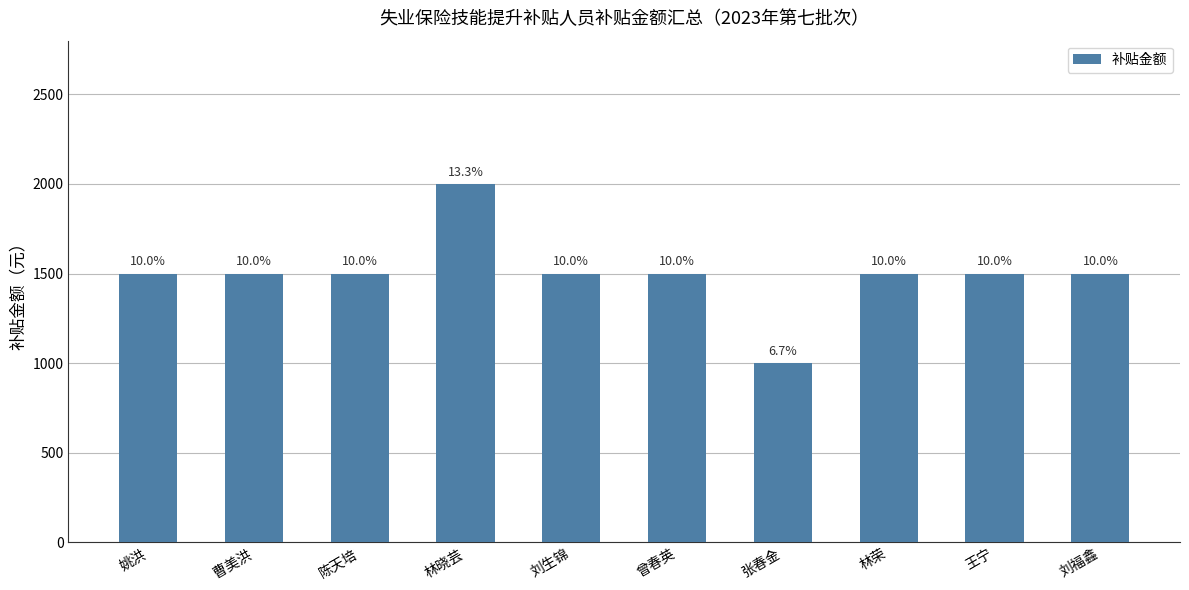

Reading left to right, extract all data points from this chart.

姚洪=1500	曹美洪=1500	陈天培=1500	林晓芸=2000	刘生锦=1500	曾春英=1500	张春金=1000	林荣=1500	王宁=1500	刘福鑫=1500